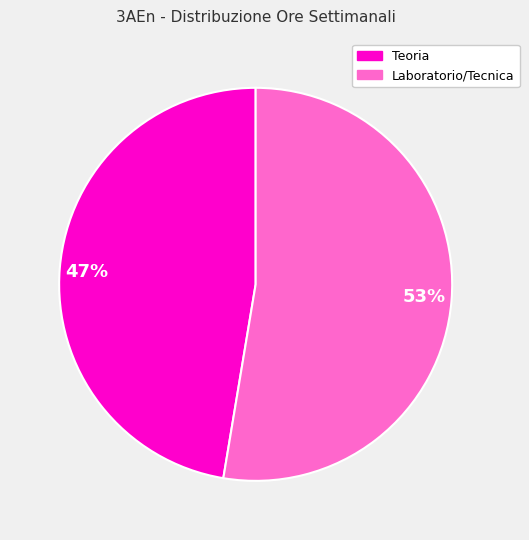

What is the smallest slice in the pie chart?

Teoria